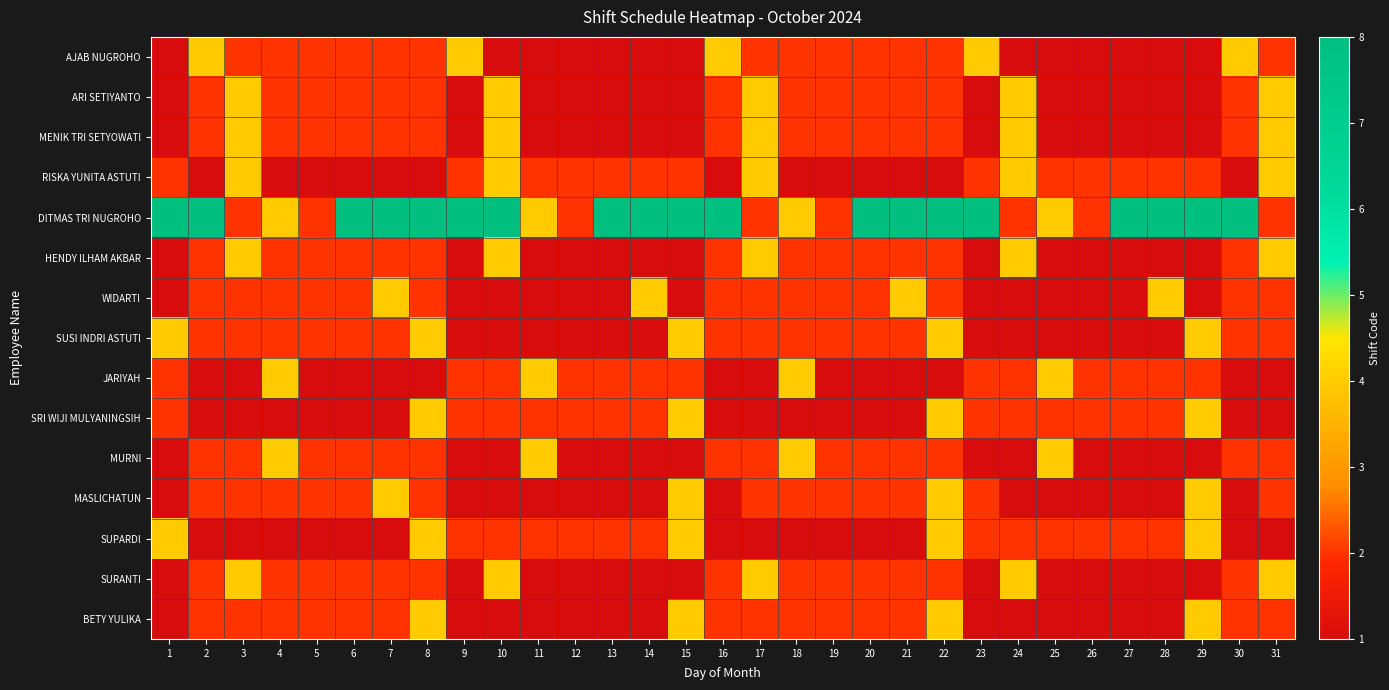

Reading right to left, what are all the values shown in this chart?

AJAB NUGROHO: 31=2	30=4	29=1	28=1	27=1	26=1	25=1	24=1	23=4	22=2	21=2	20=2	19=2	18=2	17=2	16=4	15=1	14=1	13=1	12=1	11=1	10=1	9=4	8=2	7=2	6=2	5=2	4=2	3=2	2=4	1=1
ARI SETIYANTO: 31=4	30=2	29=1	28=1	27=1	26=1	25=1	24=4	23=1	22=2	21=2	20=2	19=2	18=2	17=4	16=2	15=1	14=1	13=1	12=1	11=1	10=4	9=1	8=2	7=2	6=2	5=2	4=2	3=4	2=2	1=1
MENIK TRI SETYOWATI: 31=4	30=2	29=1	28=1	27=1	26=1	25=1	24=4	23=1	22=2	21=2	20=2	19=2	18=2	17=4	16=2	15=1	14=1	13=1	12=1	11=1	10=4	9=1	8=2	7=2	6=2	5=2	4=2	3=4	2=2	1=1
RISKA YUNITA ASTUTI: 31=4	30=1	29=2	28=2	27=2	26=2	25=2	24=4	23=2	22=1	21=1	20=1	19=1	18=1	17=4	16=1	15=2	14=2	13=2	12=2	11=2	10=4	9=2	8=1	7=1	6=1	5=1	4=1	3=4	2=1	1=2
DITMAS TRI NUGROHO: 31=2	30=8	29=8	28=8	27=8	26=2	25=4	24=2	23=8	22=8	21=8	20=8	19=2	18=4	17=2	16=8	15=8	14=8	13=8	12=2	11=4	10=8	9=8	8=8	7=8	6=8	5=2	4=4	3=2	2=8	1=8
HENDY ILHAM AKBAR: 31=4	30=2	29=1	28=1	27=1	26=1	25=1	24=4	23=1	22=2	21=2	20=2	19=2	18=2	17=4	16=2	15=1	14=1	13=1	12=1	11=1	10=4	9=1	8=2	7=2	6=2	5=2	4=2	3=4	2=2	1=1
WIDARTI: 31=2	30=2	29=1	28=4	27=1	26=1	25=1	24=1	23=1	22=2	21=4	20=2	19=2	18=2	17=2	16=2	15=1	14=4	13=1	12=1	11=1	10=1	9=1	8=2	7=4	6=2	5=2	4=2	3=2	2=2	1=1
SUSI INDRI ASTUTI: 31=2	30=2	29=4	28=1	27=1	26=1	25=1	24=1	23=1	22=4	21=2	20=2	19=2	18=2	17=2	16=2	15=4	14=1	13=1	12=1	11=1	10=1	9=1	8=4	7=2	6=2	5=2	4=2	3=2	2=2	1=4
JARIYAH: 31=1	30=1	29=2	28=2	27=2	26=2	25=4	24=2	23=2	22=1	21=1	20=1	19=1	18=4	17=1	16=1	15=2	14=2	13=2	12=2	11=4	10=2	9=2	8=1	7=1	6=1	5=1	4=4	3=1	2=1	1=2
SRI WIJI MULYANINGSIH: 31=1	30=1	29=4	28=2	27=2	26=2	25=2	24=2	23=2	22=4	21=1	20=1	19=1	18=1	17=1	16=1	15=4	14=2	13=2	12=2	11=2	10=2	9=2	8=4	7=1	6=1	5=1	4=1	3=1	2=1	1=2
MURNI: 31=2	30=2	29=1	28=1	27=1	26=1	25=4	24=1	23=1	22=2	21=2	20=2	19=2	18=4	17=2	16=2	15=1	14=1	13=1	12=1	11=4	10=1	9=1	8=2	7=2	6=2	5=2	4=4	3=2	2=2	1=1
MASLICHATUN: 31=2	30=1	29=4	28=1	27=1	26=1	25=1	24=1	23=2	22=4	21=2	20=2	19=2	18=2	17=2	16=1	15=4	14=1	13=1	12=1	11=1	10=1	9=1	8=2	7=4	6=2	5=2	4=2	3=2	2=2	1=1
SUPARDI: 31=1	30=1	29=4	28=2	27=2	26=2	25=2	24=2	23=2	22=4	21=1	20=1	19=1	18=1	17=1	16=1	15=4	14=2	13=2	12=2	11=2	10=2	9=2	8=4	7=1	6=1	5=1	4=1	3=1	2=1	1=4
SURANTI: 31=4	30=2	29=1	28=1	27=1	26=1	25=1	24=4	23=1	22=2	21=2	20=2	19=2	18=2	17=4	16=2	15=1	14=1	13=1	12=1	11=1	10=4	9=1	8=2	7=2	6=2	5=2	4=2	3=4	2=2	1=1
BETY YULIKA: 31=2	30=2	29=4	28=1	27=1	26=1	25=1	24=1	23=1	22=4	21=2	20=2	19=2	18=2	17=2	16=2	15=4	14=1	13=1	12=1	11=1	10=1	9=1	8=4	7=2	6=2	5=2	4=2	3=2	2=2	1=1